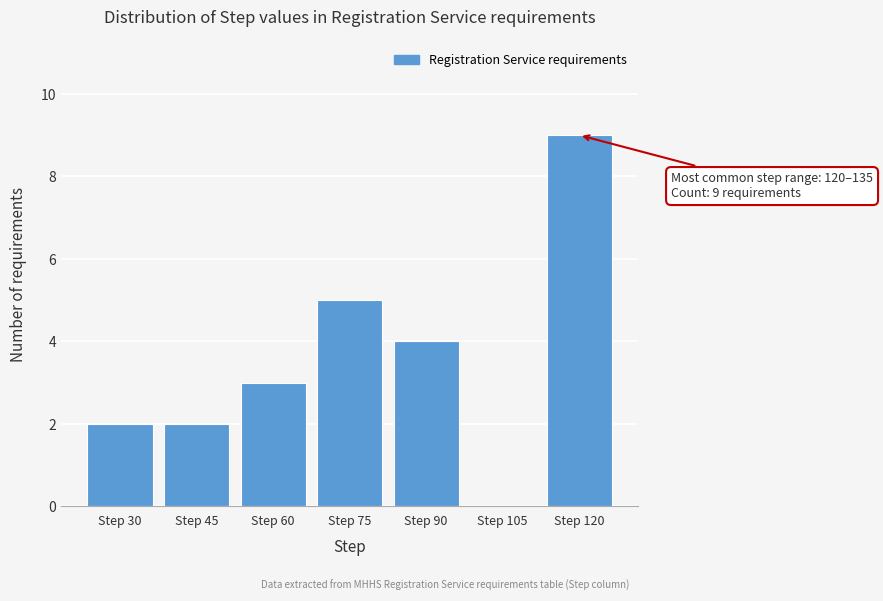

Reading right to left, transcribe all the data shown in this chart.

Step 120=9	Step 105=0	Step 90=4	Step 75=5	Step 60=3	Step 45=2	Step 30=2